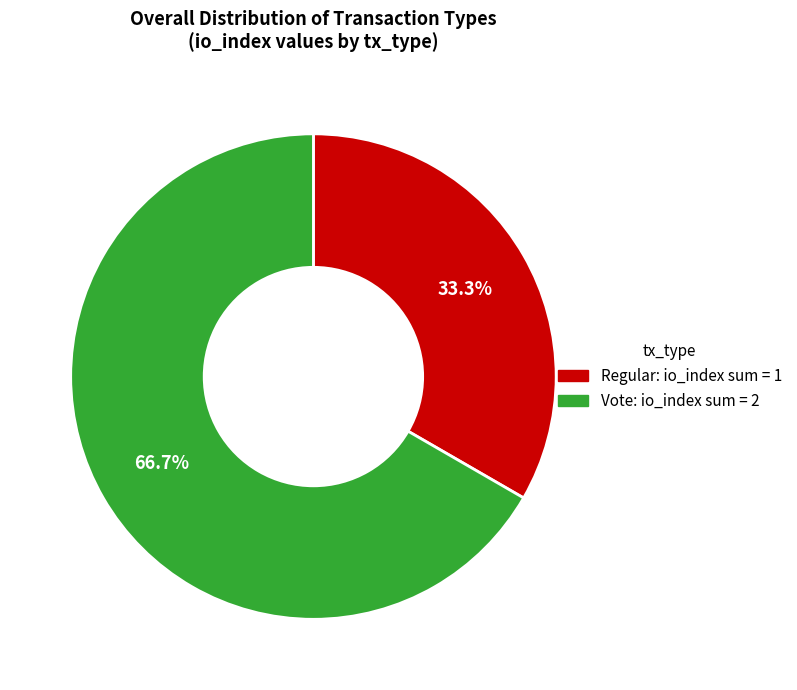

Is there a majority slice in this chart?

Yes